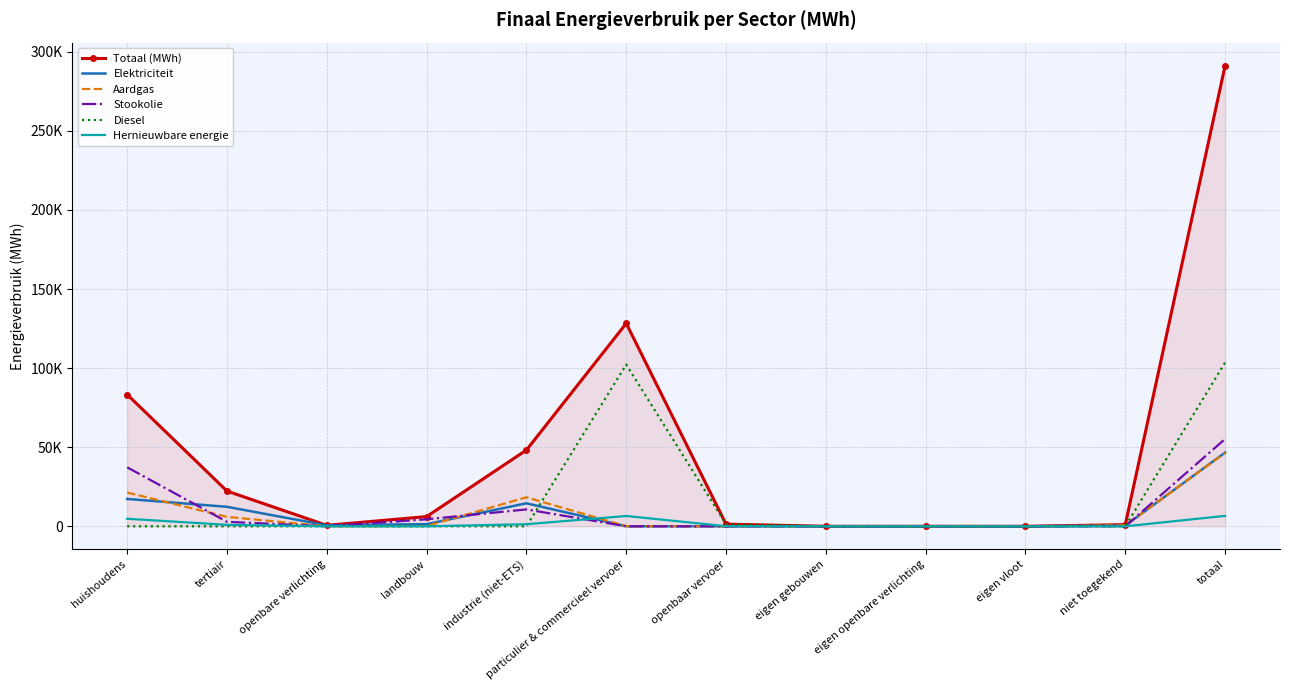

What are all the series names shown in the legend?

Totaal (MWh), Elektriciteit, Aardgas, Stookolie, Diesel, Hernieuwbare energie